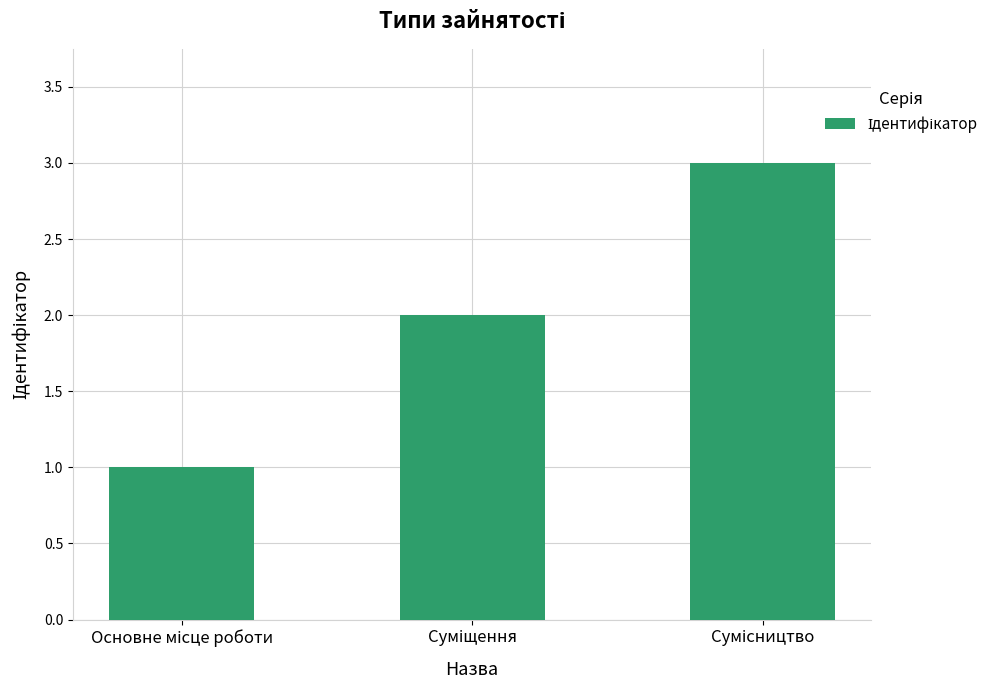

What is the sum of all values?

6